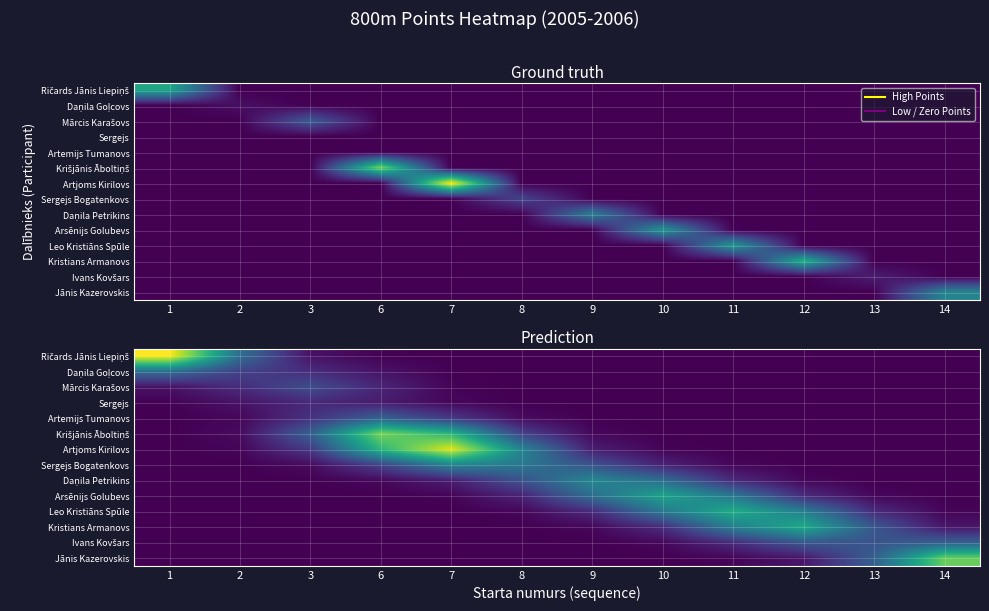

The value of Kristians Armanovs at 12 is 9.3. True or false?

True